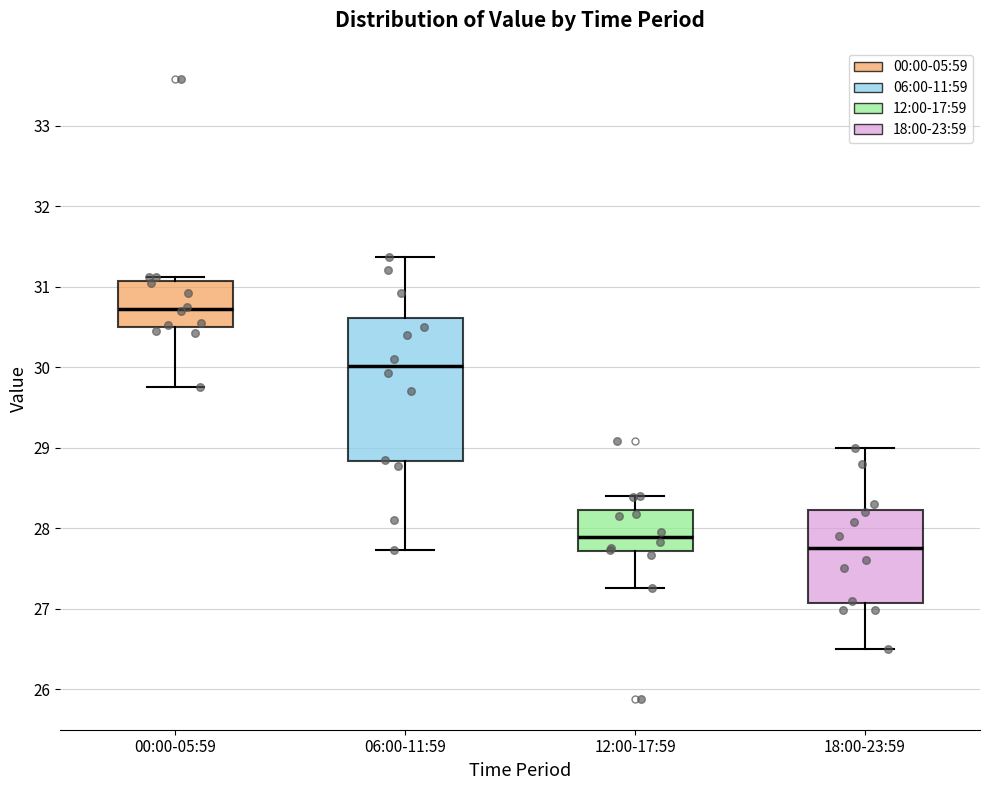

Reading left to right, transcribe this box plot: for each box, give where its median line is, the range the box spans, and where its two whiskers end, as read against the y-axis. The values are not printed on the chart, so give them approximately, as read against the axis.

00:00-05:59: median 30.7, box 30.5 to 31.1, whiskers 29.8 to 31.1 (just above the box's upper edge)
06:00-11:59: median 30.0, box 28.8 to 30.6, whiskers 27.7 to 31.4
12:00-17:59: median 27.9, box 27.7 to 28.2, whiskers 27.3 to 28.4
18:00-23:59: median 27.8, box 27.1 to 28.2, whiskers 26.5 to 29.0